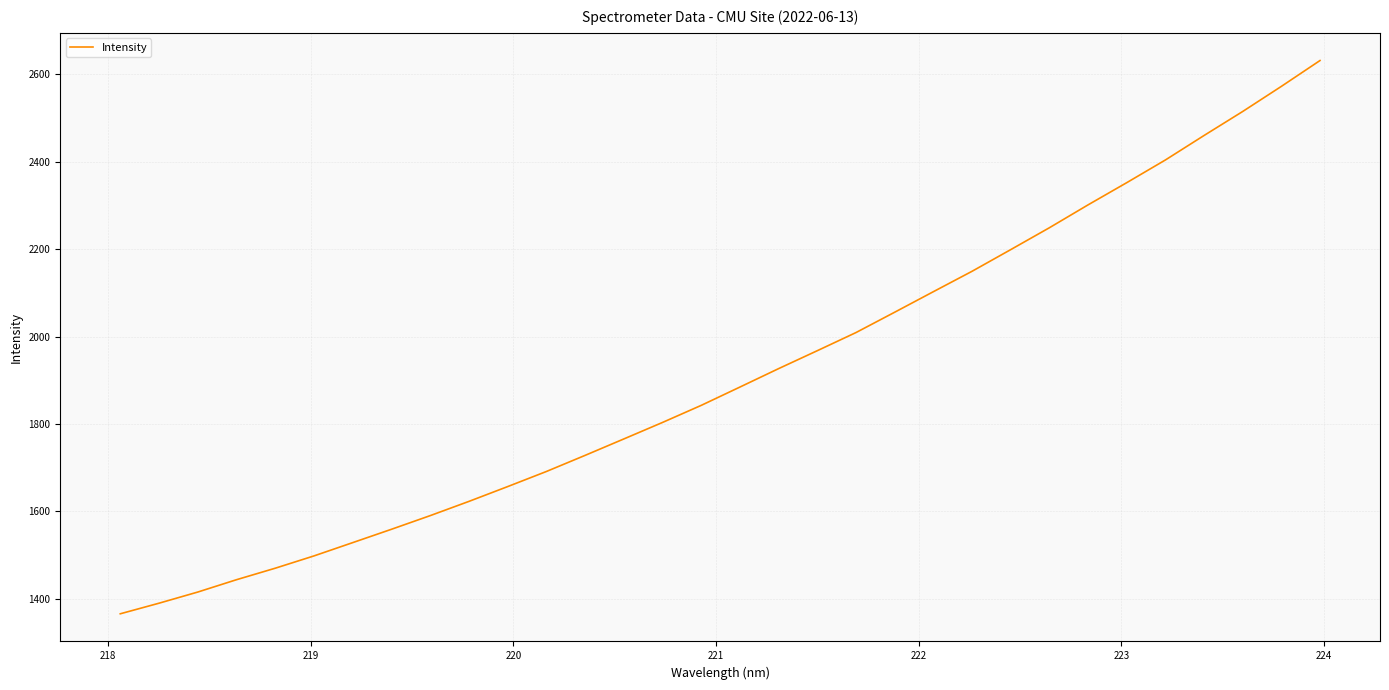

What is the greatest value displayed?

2631.8